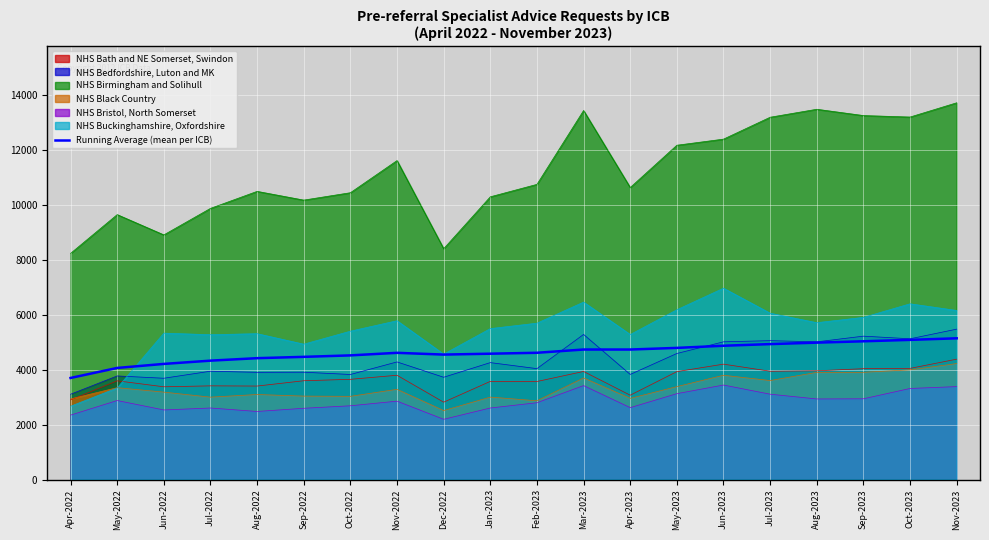

What is the difference between the second highest and minimum values?

1386.4